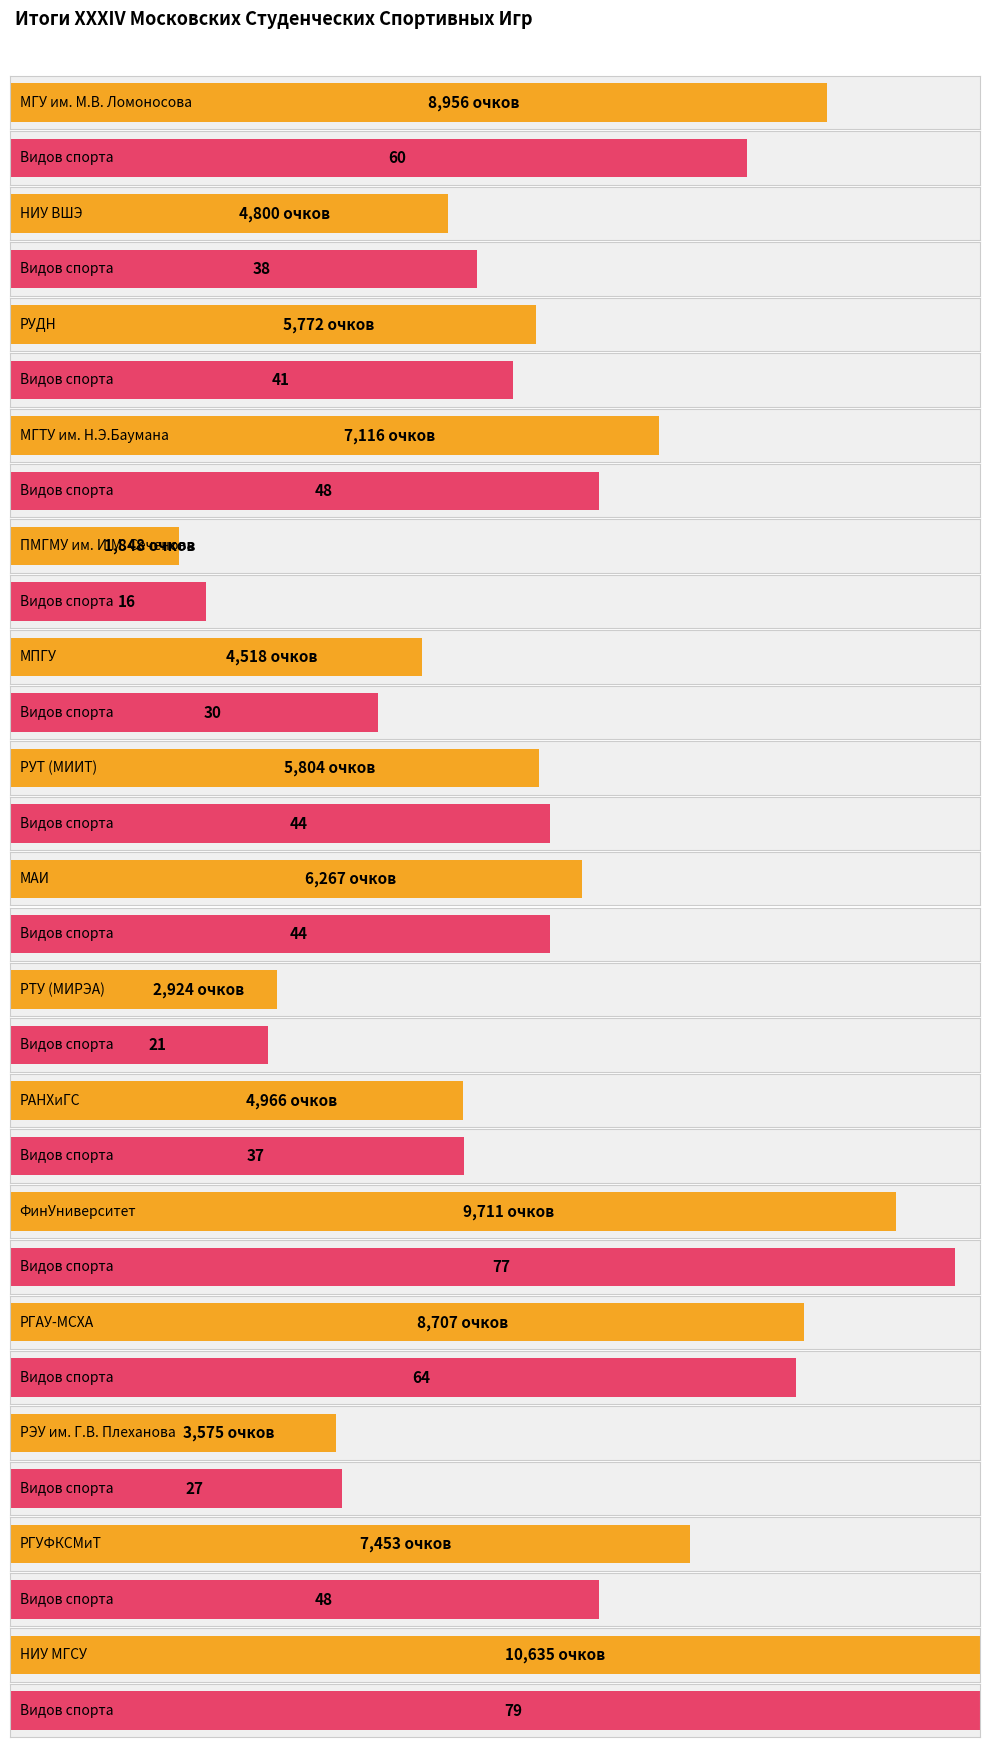

What is the label of the 5th bar from the left?

ПМГМУ им. И.М. Сеченова